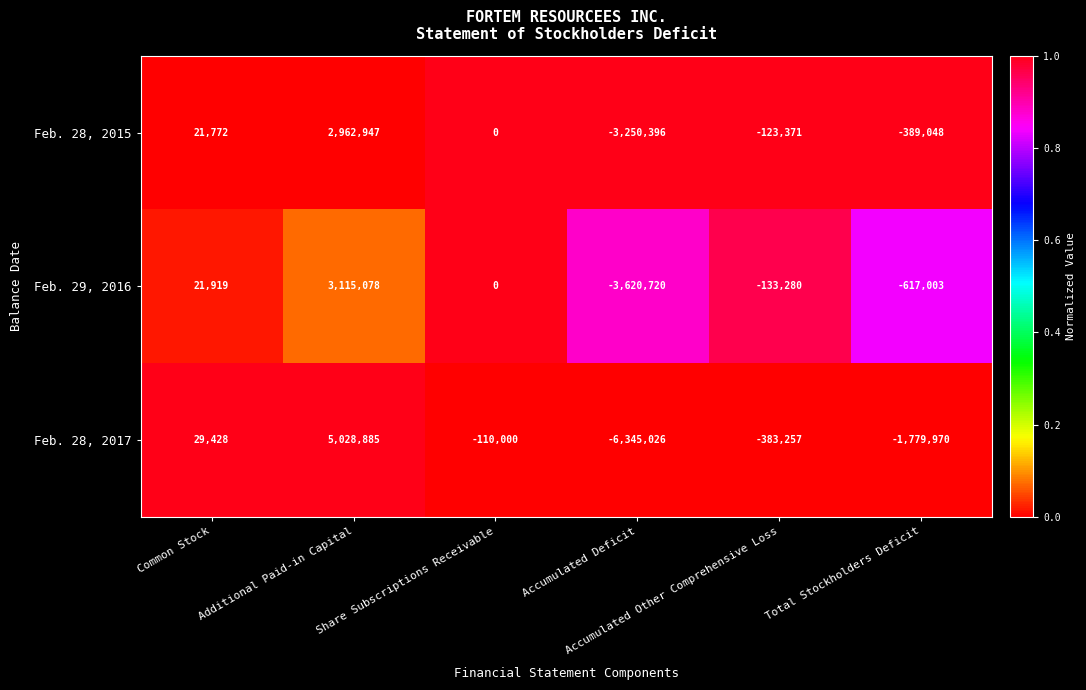

Which series has the largest total across all categories?

Feb. 28, 2015